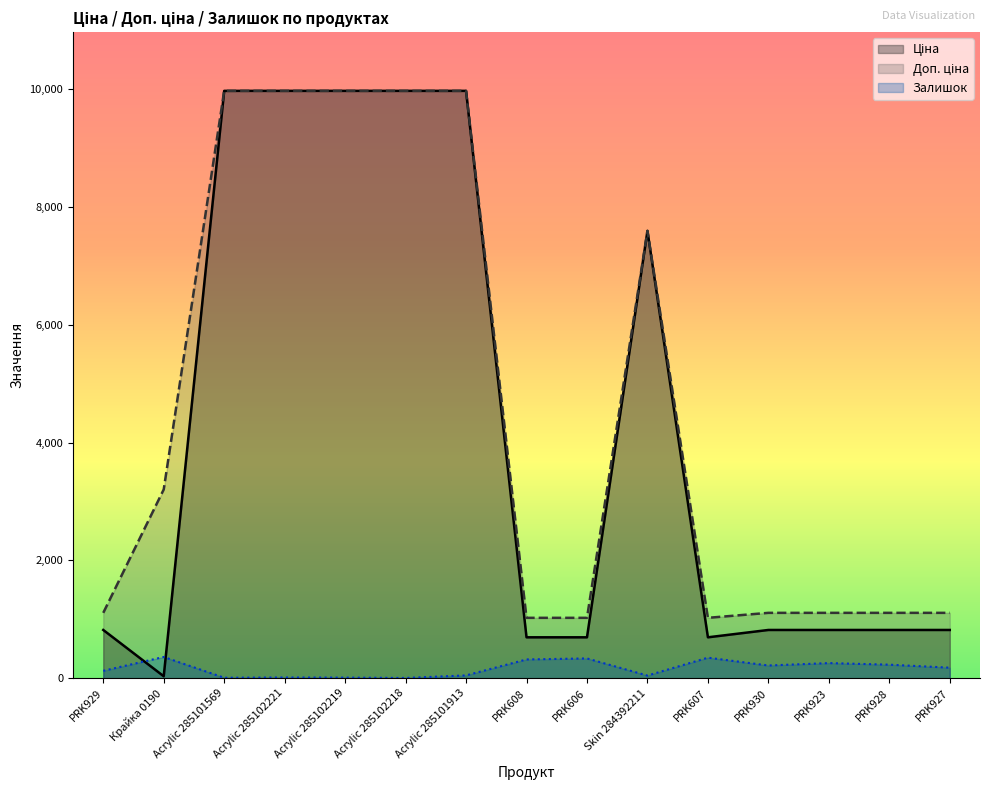

Which series has the widest spread of values?

Ціна